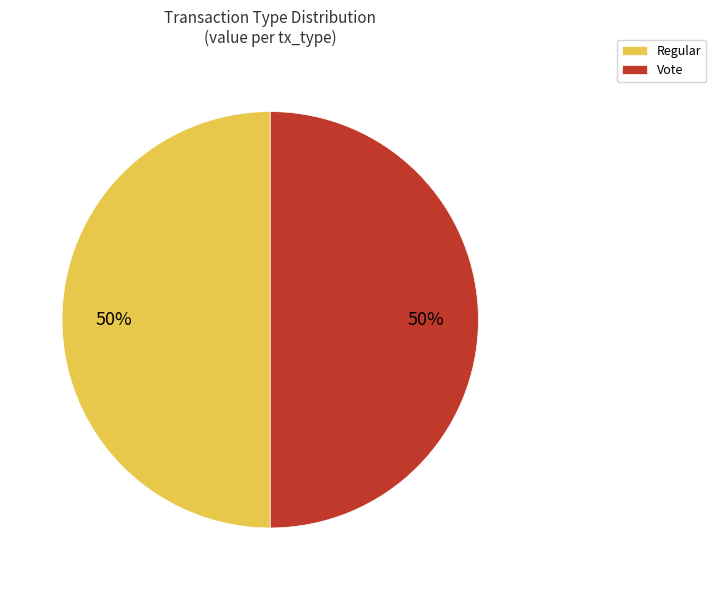

True or false: Regular accounts for 65% of the total.

False